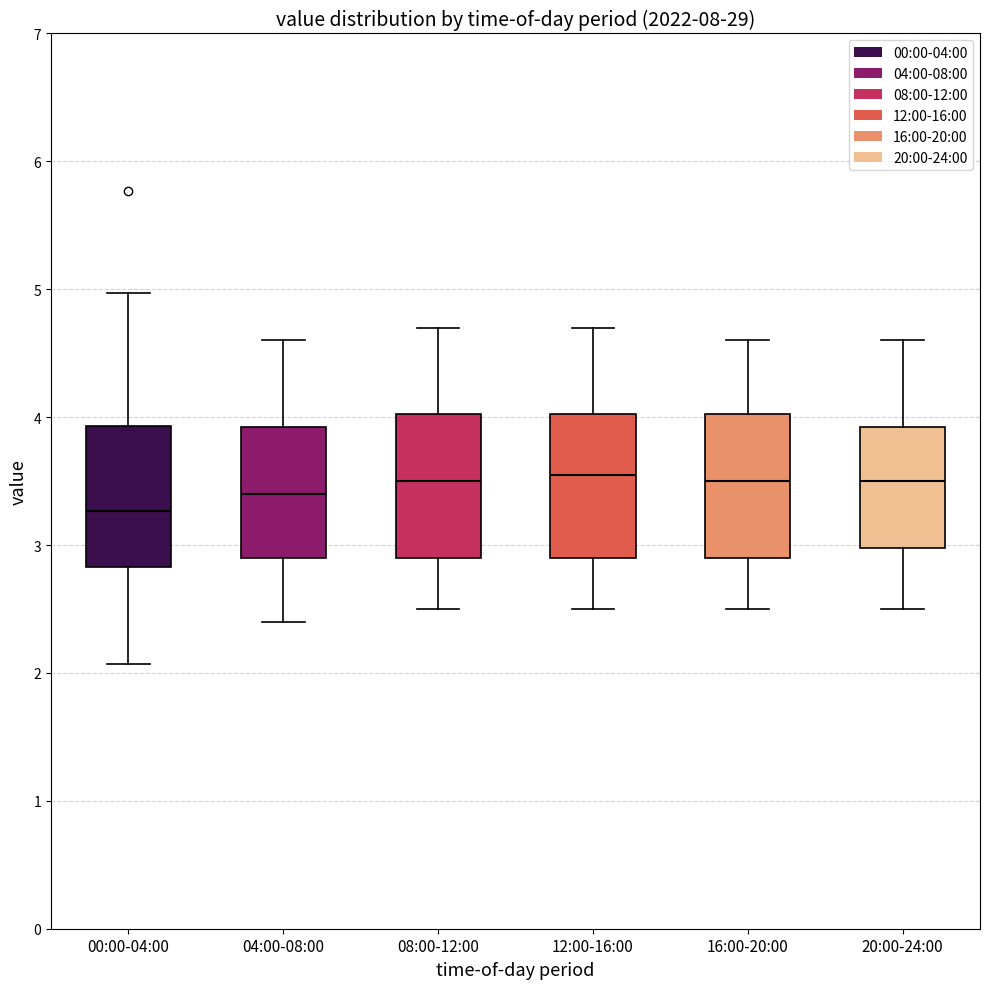

Reading left to right, transcribe this box plot: for each box, give where its median line is, the range the box spans, and where its two whiskers end, as read against the y-axis. The values are not printed on the chart, so give them approximately, as read against the axis.

00:00-04:00: median 3.3, box 2.8 to 3.9, whiskers 2.1 to 5.0
04:00-08:00: median 3.4, box 2.9 to 3.9, whiskers 2.4 to 4.6
08:00-12:00: median 3.5, box 2.9 to 4.0, whiskers 2.5 to 4.7
12:00-16:00: median 3.6, box 2.9 to 4.0, whiskers 2.5 to 4.7
16:00-20:00: median 3.5, box 2.9 to 4.0, whiskers 2.5 to 4.6
20:00-24:00: median 3.5, box 3.0 to 3.9, whiskers 2.5 to 4.6